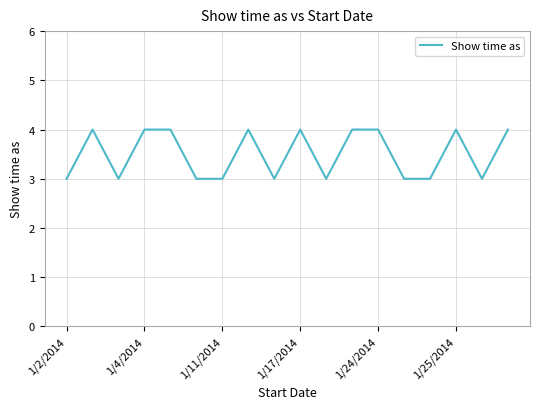

What is the maximum value shown in the chart?

4